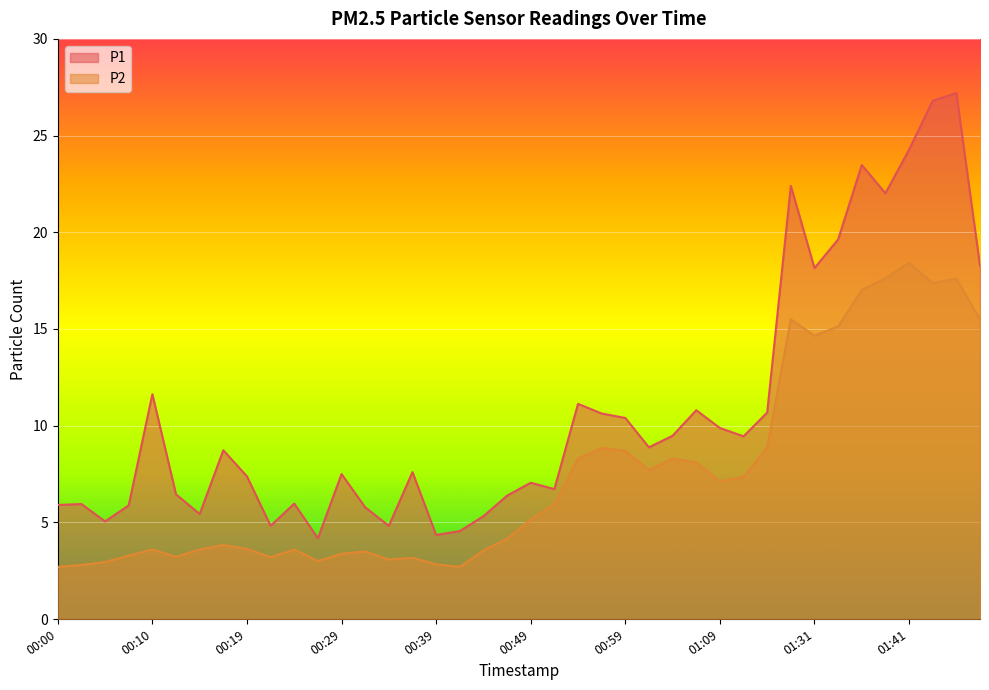

Reading left to right, extract all data points from this chart.

P1: 00:00=5.9	00:02=6.0	00:05=5.0	00:07=5.9	00:10=11.6	00:12=6.5	00:15=5.4	00:17=8.7	00:19=7.4	00:22=4.8	00:24=6.0	00:27=4.2	00:29=7.5	00:32=5.8	00:34=4.8	00:37=7.6	00:39=4.3	00:42=4.5	00:44=5.3	00:47=6.4	00:49=7.0	00:51=6.7	00:54=11.1	00:56=10.6	00:59=10.4	01:01=8.9	01:04=9.5	01:06=10.8	01:09=9.9	01:11=9.4	01:14=10.7	01:28=22.4	01:31=18.1	01:33=19.6	01:36=23.5	01:38=22.0	01:41=24.3	01:44=26.8	01:46=27.2	01:49=18.3
P2: 00:00=2.7	00:02=2.8	00:05=3.0	00:07=3.3	00:10=3.6	00:12=3.2	00:15=3.6	00:17=3.8	00:19=3.6	00:22=3.2	00:24=3.6	00:27=3.0	00:29=3.4	00:32=3.5	00:34=3.1	00:37=3.2	00:39=2.8	00:42=2.7	00:44=3.5	00:47=4.2	00:49=5.2	00:51=5.9	00:54=8.3	00:56=8.8	00:59=8.7	01:01=7.7	01:04=8.3	01:06=8.1	01:09=7.1	01:11=7.3	01:14=8.9	01:28=15.5	01:31=14.7	01:33=15.1	01:36=17.0	01:38=17.6	01:41=18.4	01:44=17.4	01:46=17.6	01:49=15.5